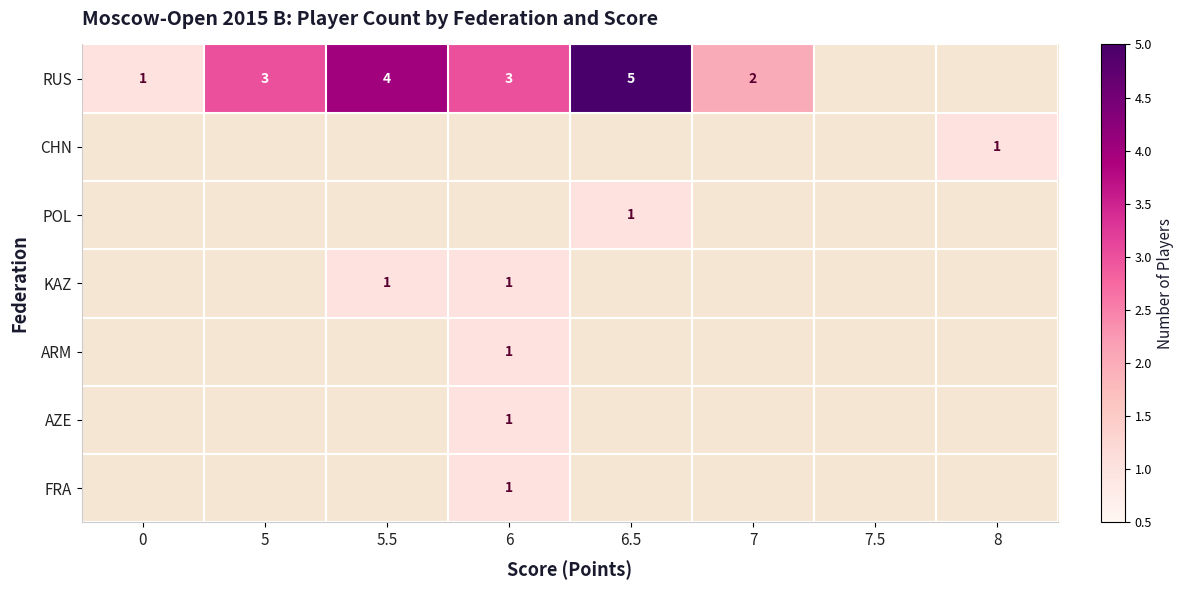

The value of RUS at 6 is 3. True or false?

True